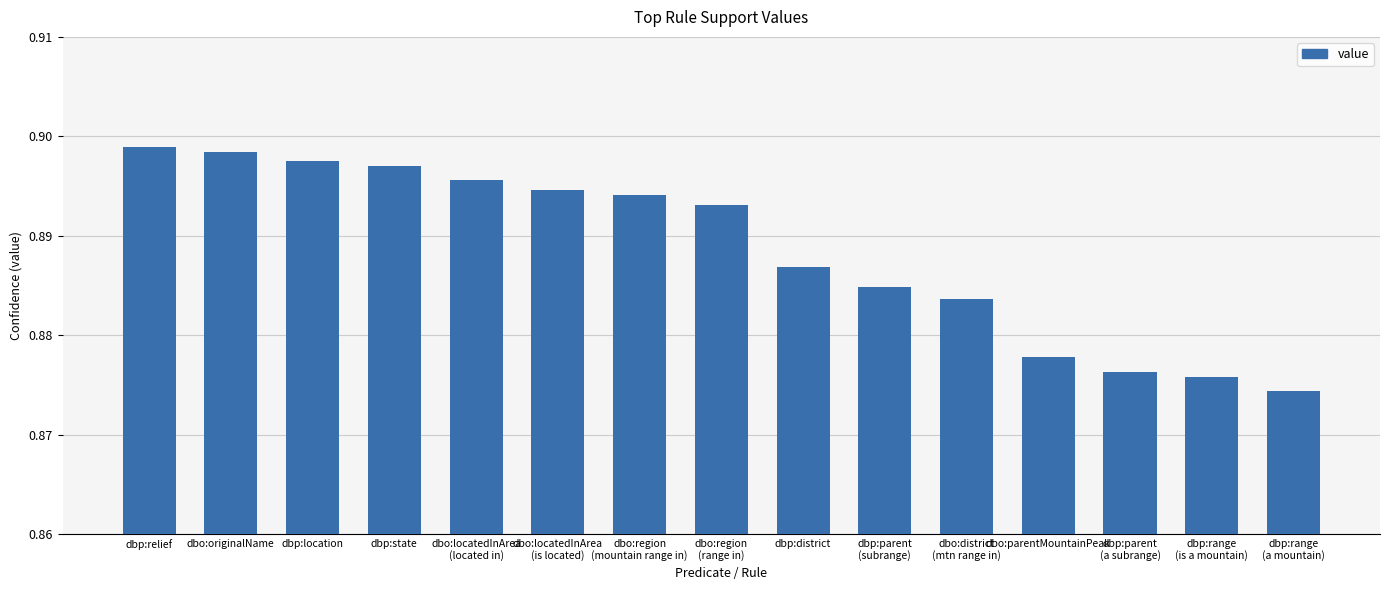

List the labels in order of value, smallest first.

dbp:range
(a mountain), dbp:range
(is a mountain), dbp:parent
(a subrange), dbo:parentMountainPeak, dbo:district
(mtn range in), dbp:parent
(subrange), dbp:district, dbo:region
(range in), dbo:region
(mountain range in), dbo:locatedInArea
(is located), dbo:locatedInArea
(located in), dbp:state, dbp:location, dbo:originalName, dbp:relief